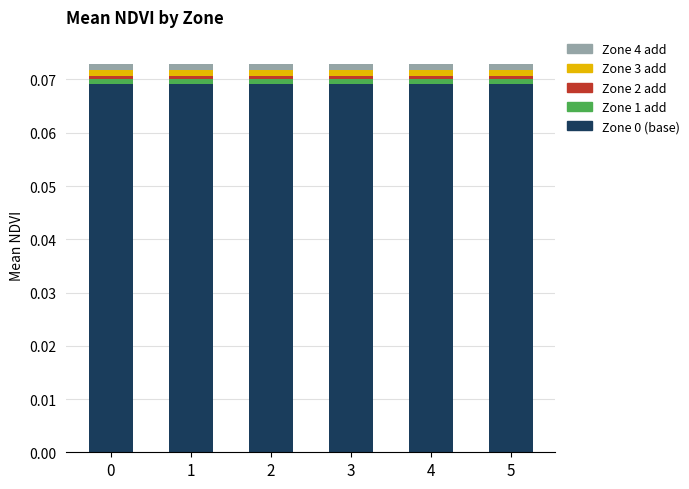

The value of Zone 4 add at 5 is 0.0. True or false?

True